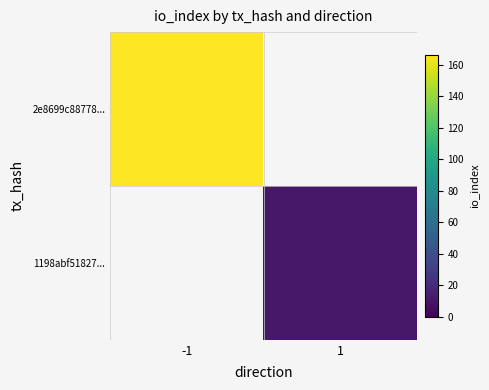

Rank the categories by 1198abf51827... value from highest to lowest.

-1, 1